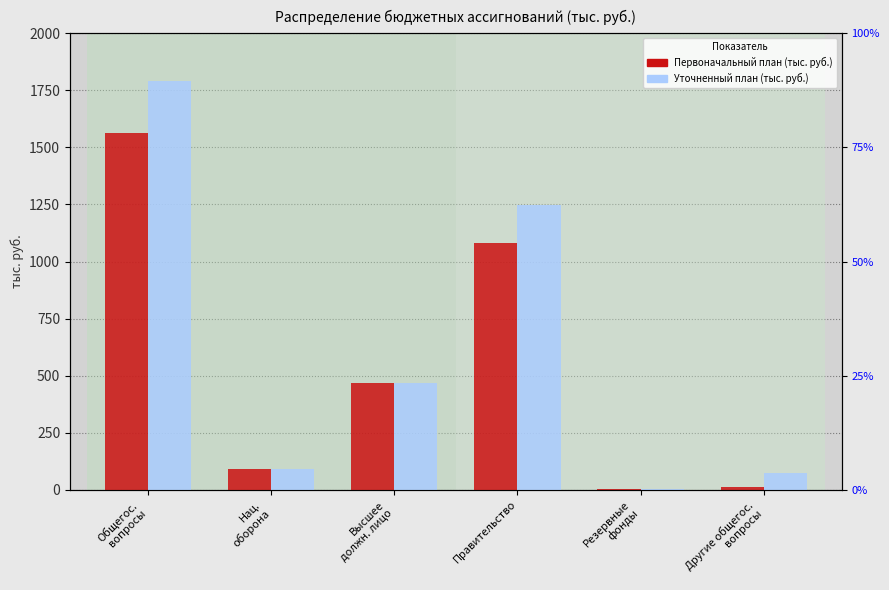

What is the total value across all series at Высшее
должн. лицо?

931.4